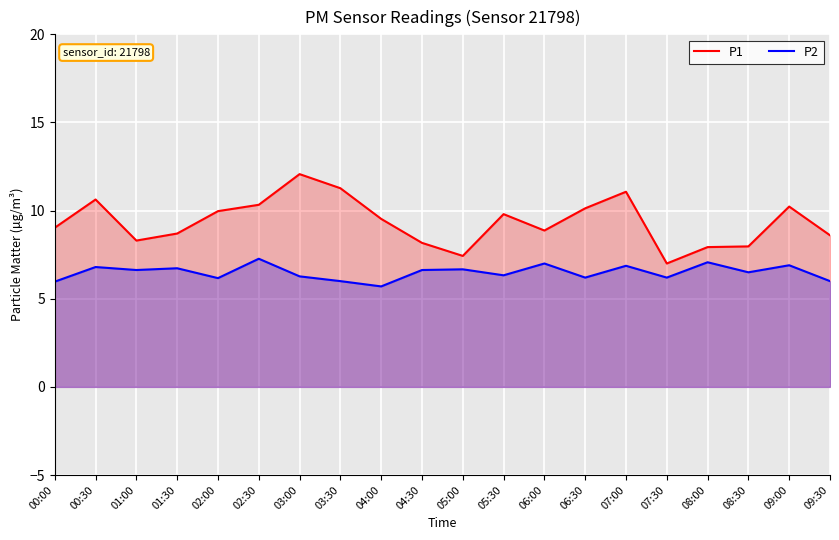

What is the label of the 1st point from the left?

00:00